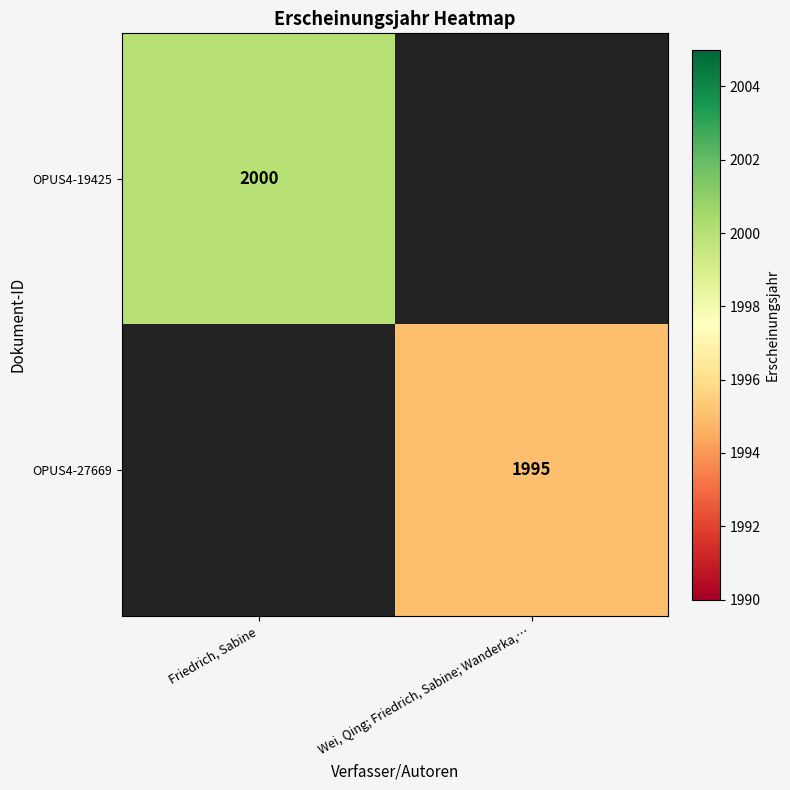

The value of OPUS4-27669 at Wei, Qing; Friedrich, Sabine; Wanderka,… is 3204. True or false?

False